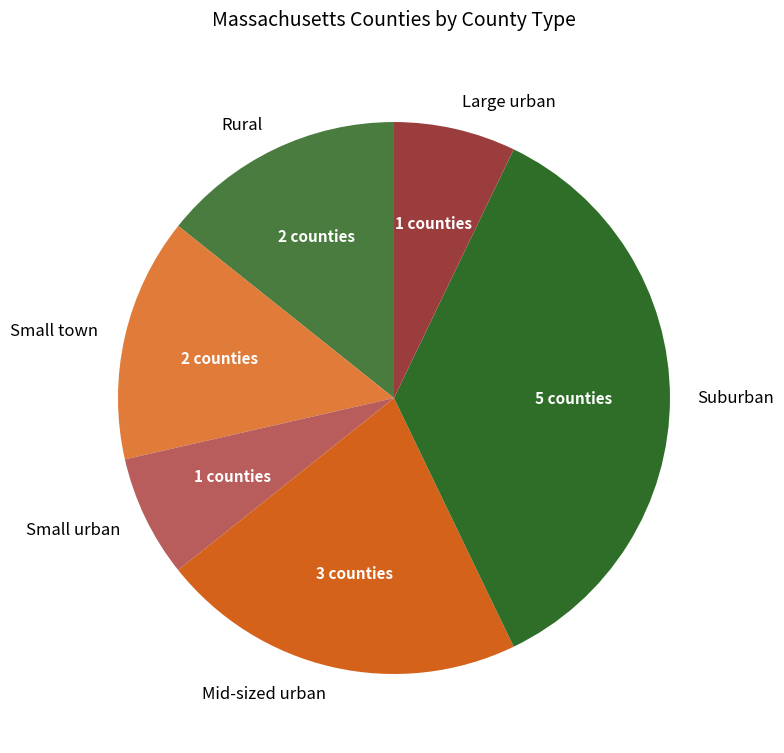

What is the largest slice in the pie chart?

Suburban